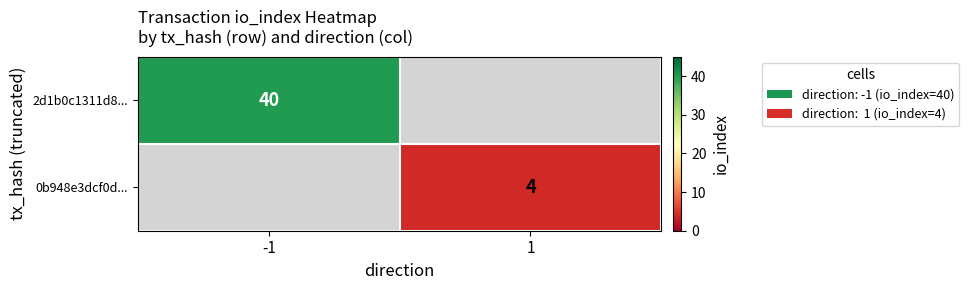

Which category has the lowest value across all series?

1